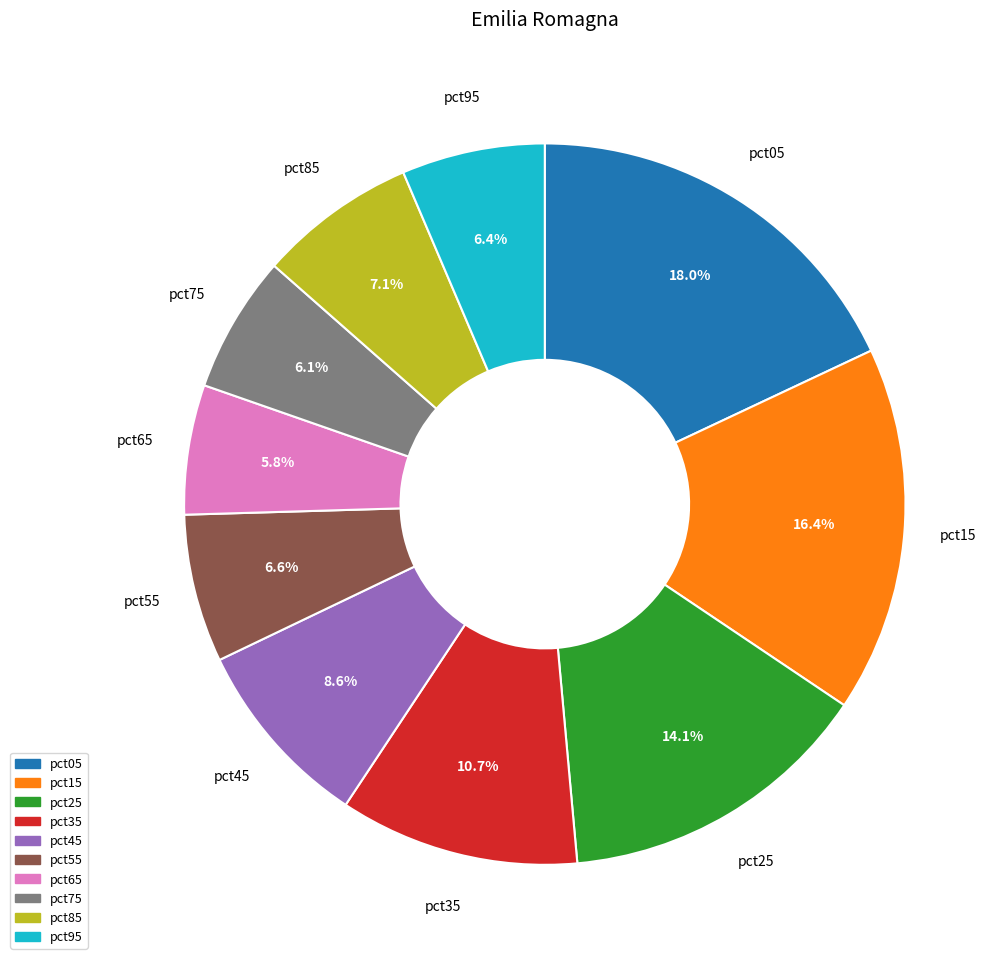

What is the ratio of the value at pct15 to the value at pct25?

1.2